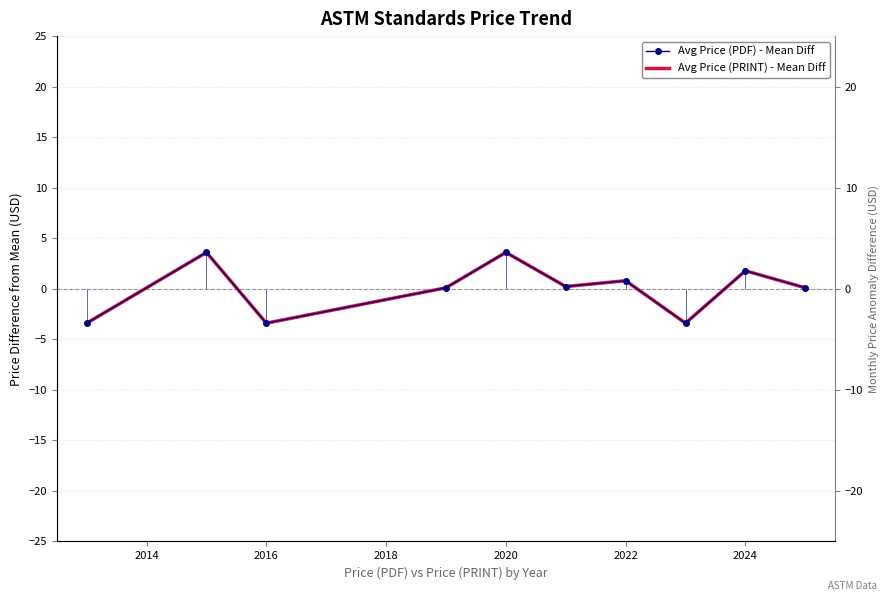

What is the value of the Avg Price (PDF) - Mean Diff point at the 9th from the left?

1.8